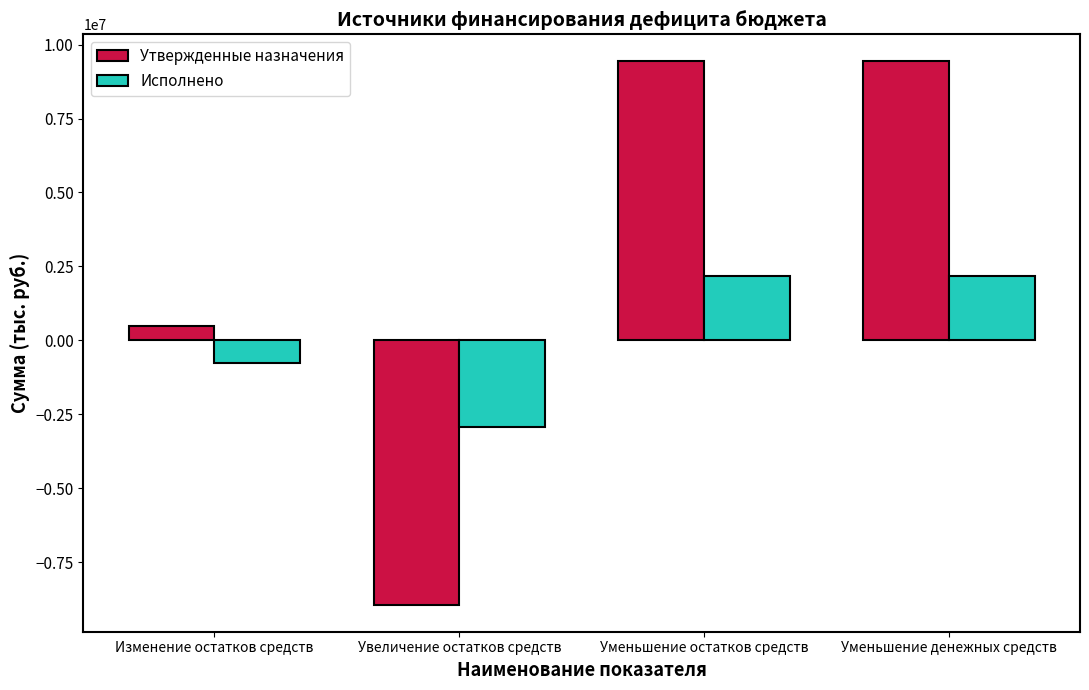

Is the value of Утвержденные назначения at Увеличение остатков средств greater than the value of Исполнено at Уменьшение денежных средств?

No